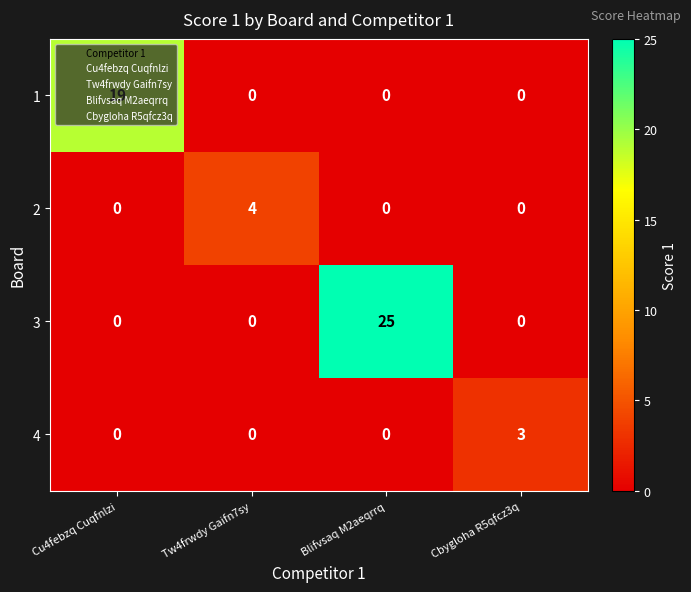

The value of 2 at Cbygloha R5qfcz3q is -2. True or false?

False